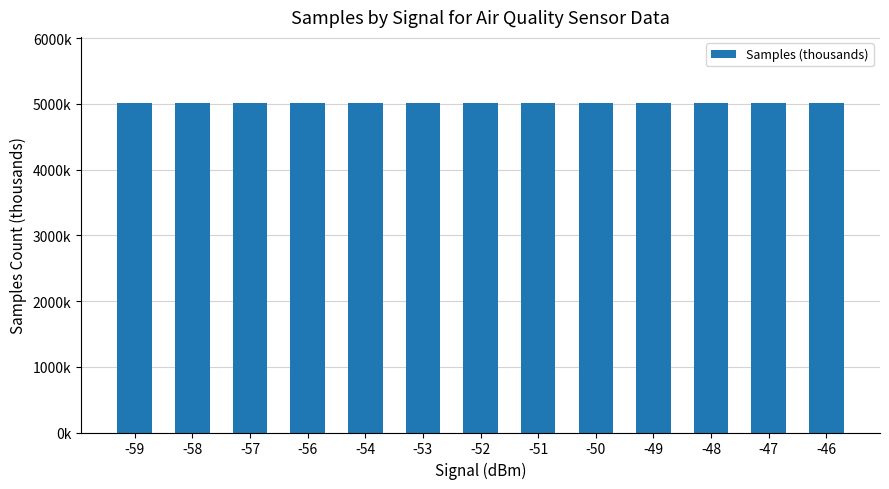

Are the bars grouped side by side (vs. stacked)?

No